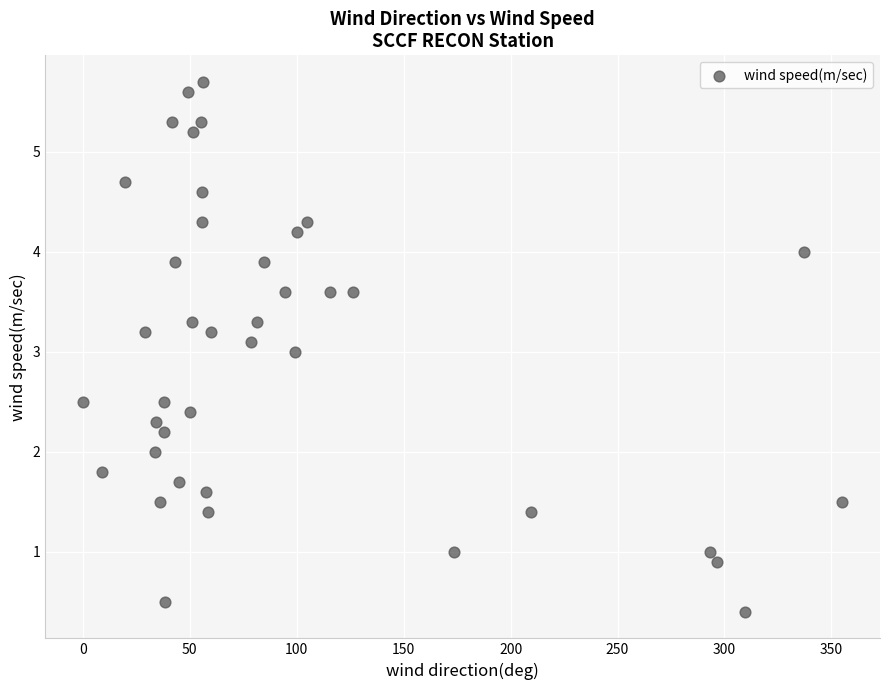

What is the range of X values (max minus min)?

354.8